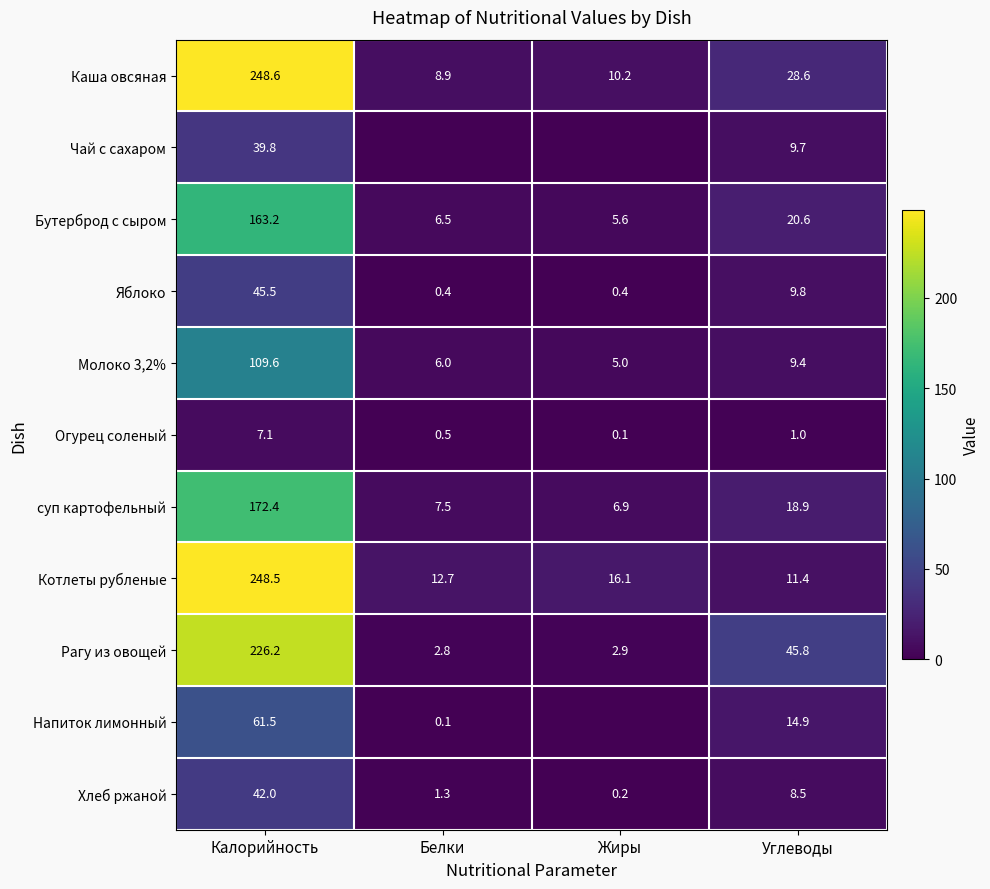

At how many categories does at least one series exceed 153?

1